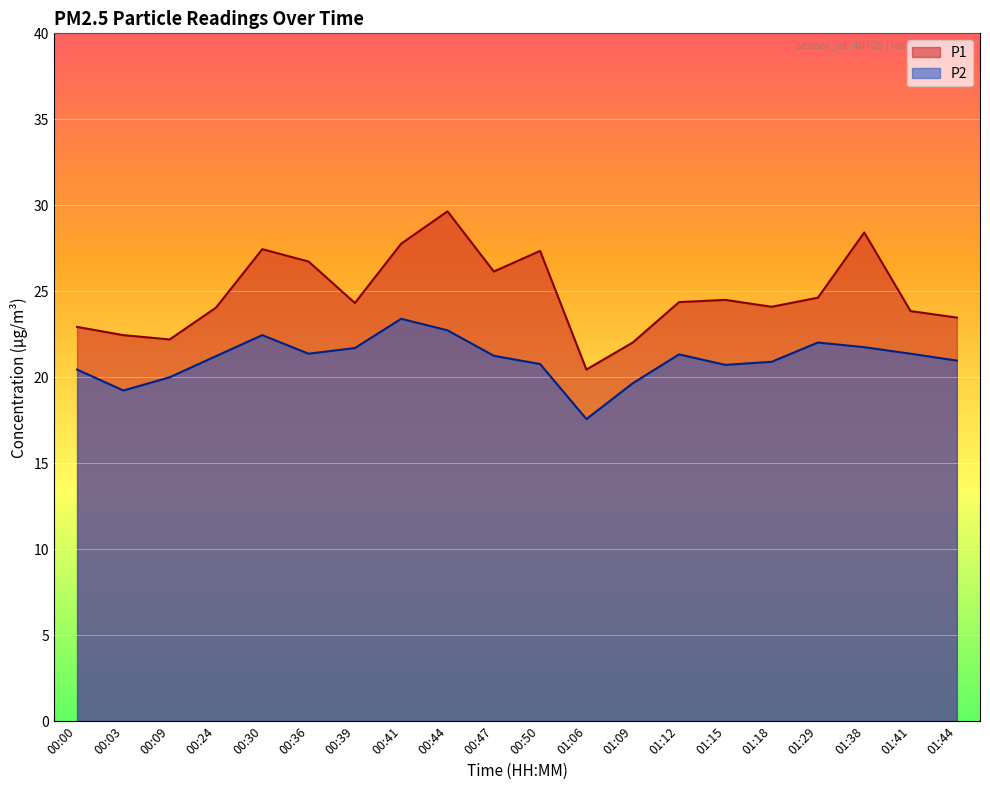

Which series has the largest total across all categories?

P1